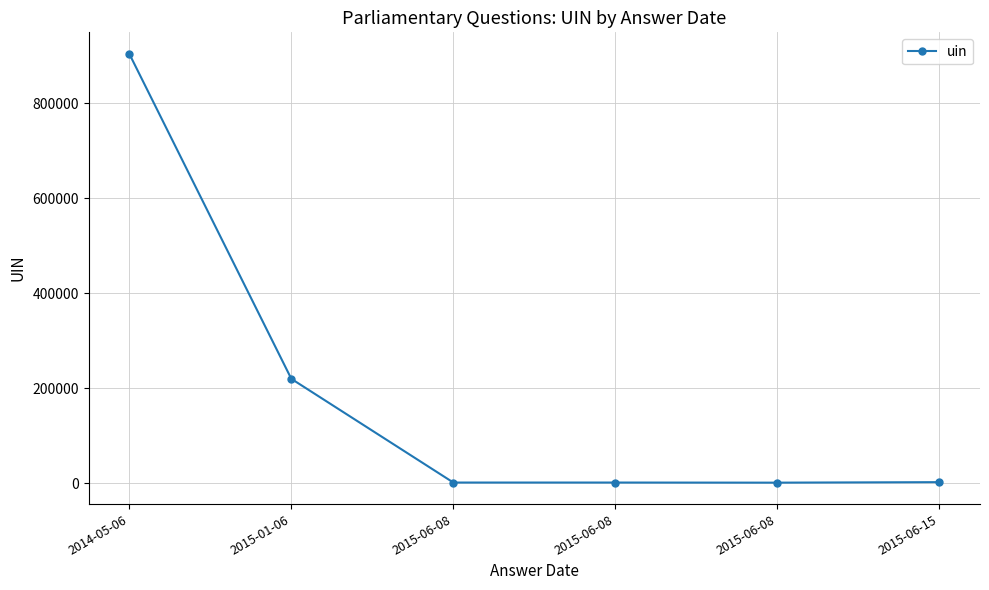

What is the sum of the values at 2015-06-08 and 2015-06-08?

1937